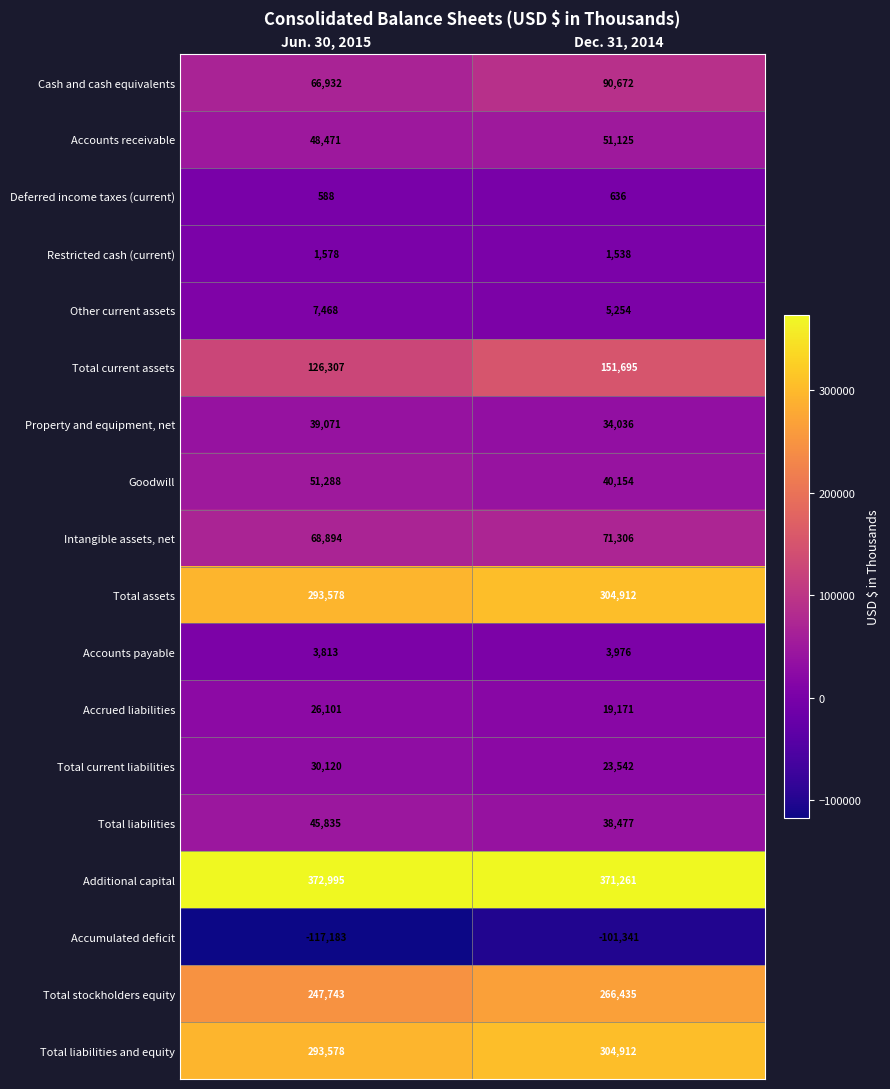

The value of Deferred income taxes (current) at Jun. 30, 2015 is 968. True or false?

False